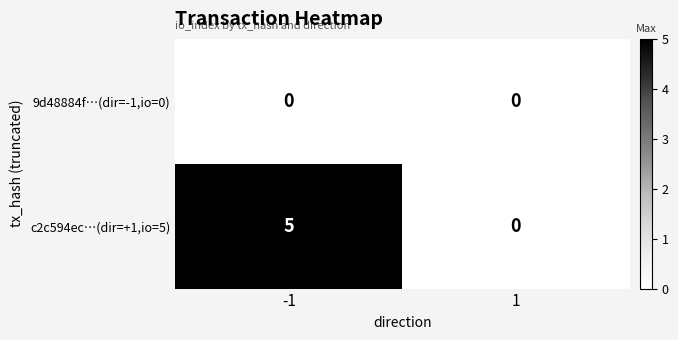

Reading right to left, list all the values displayed in this chart.

9d48884f…(dir=-1,io=0): 0	0
c2c594ec…(dir=+1,io=5): 0	5